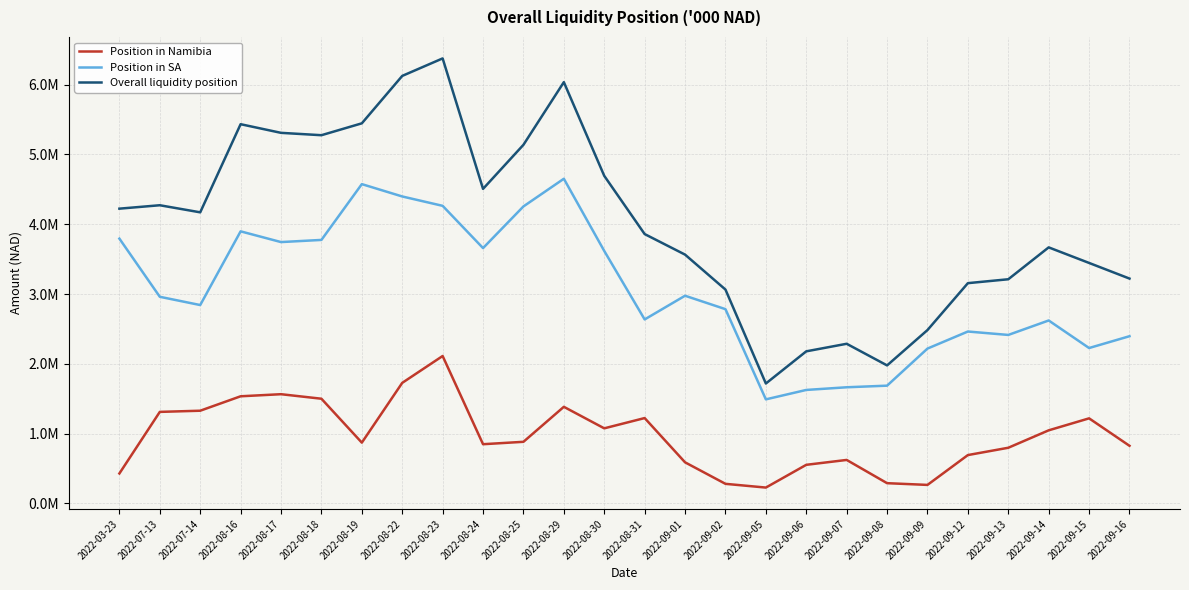

List the series in order of their peak value, highest first.

Overall liquidity position, Position in SA, Position in Namibia